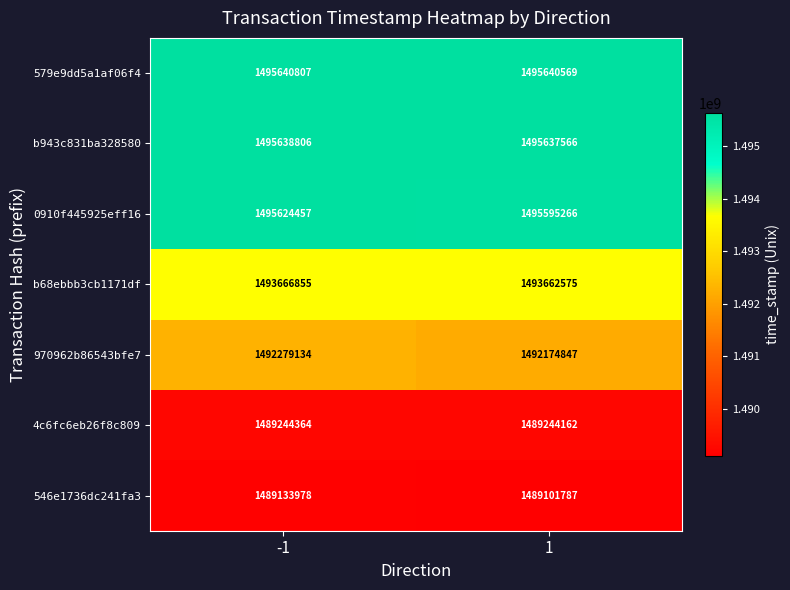

Which series has the largest range (max minus min)?

970962b86543bfe7